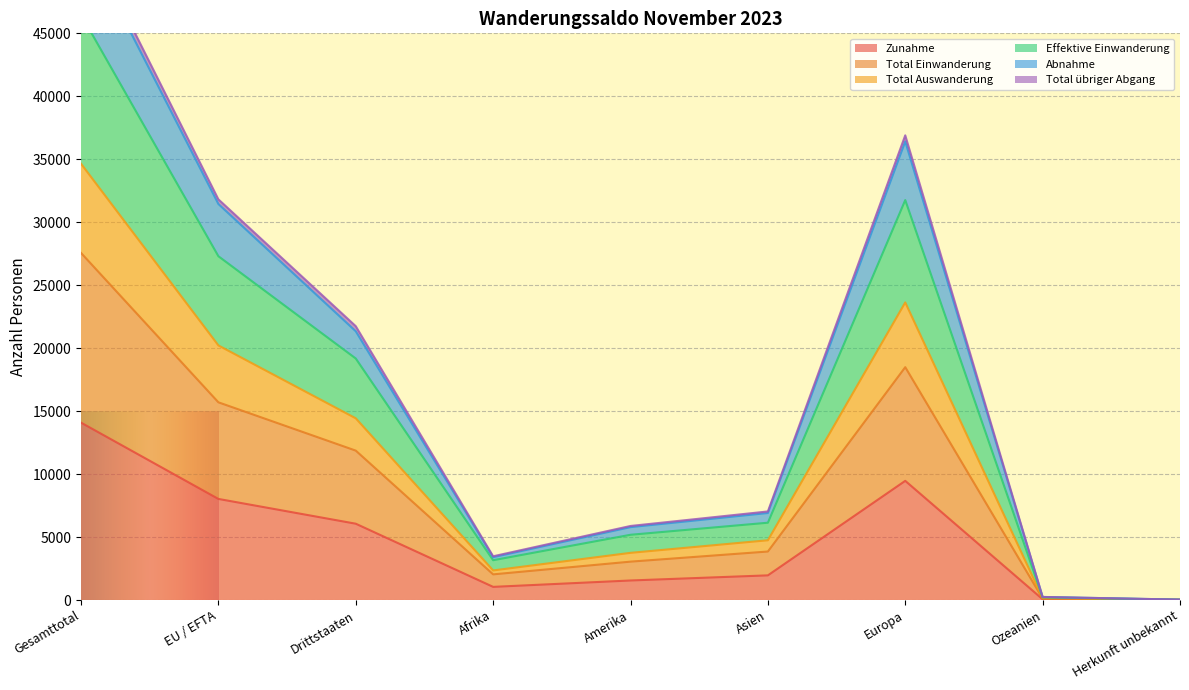

True or false: Total Einwanderung and Abnahme intersect in this chart.

False